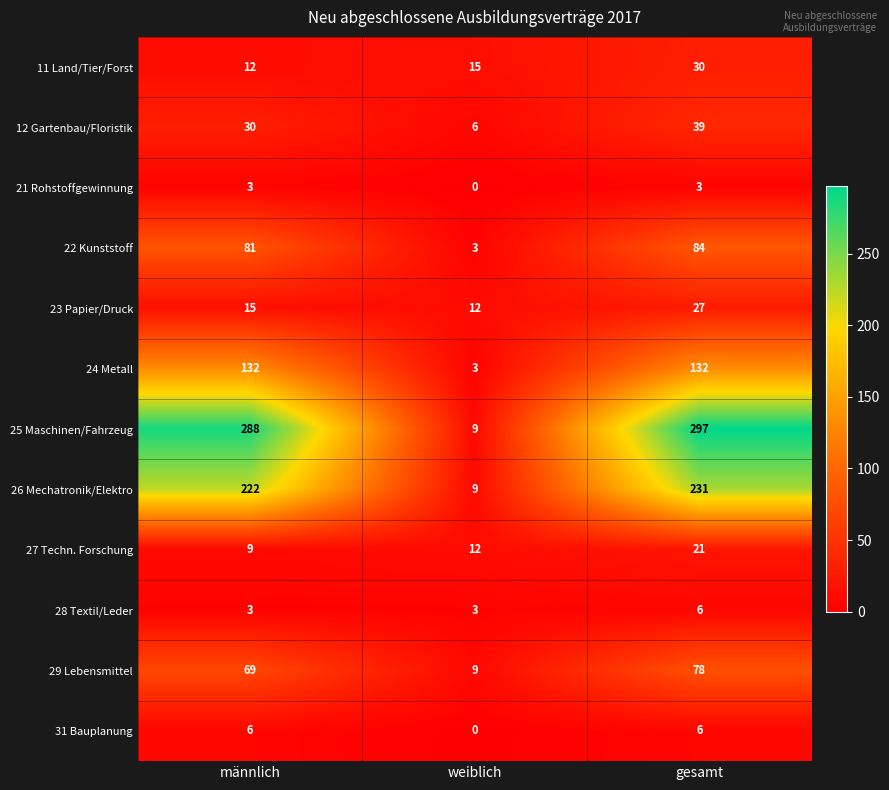

Which series has the largest range (max minus min)?

25 Maschinen/Fahrzeug